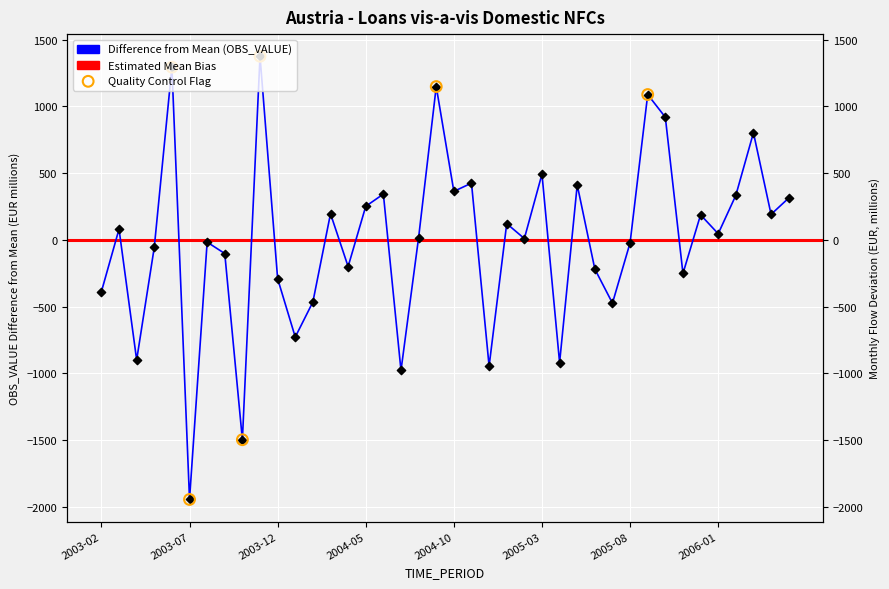

What is the change in value from 2003-08 to 2004-05?

+268.4